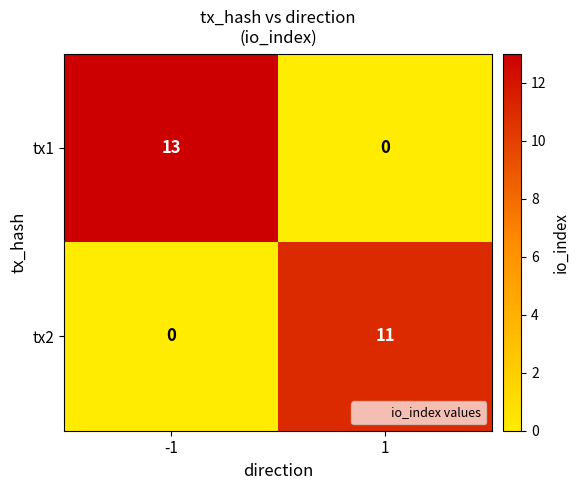

Reading left to right, transcribe all the data shown in this chart.

tx1: 13	0
tx2: 0	11